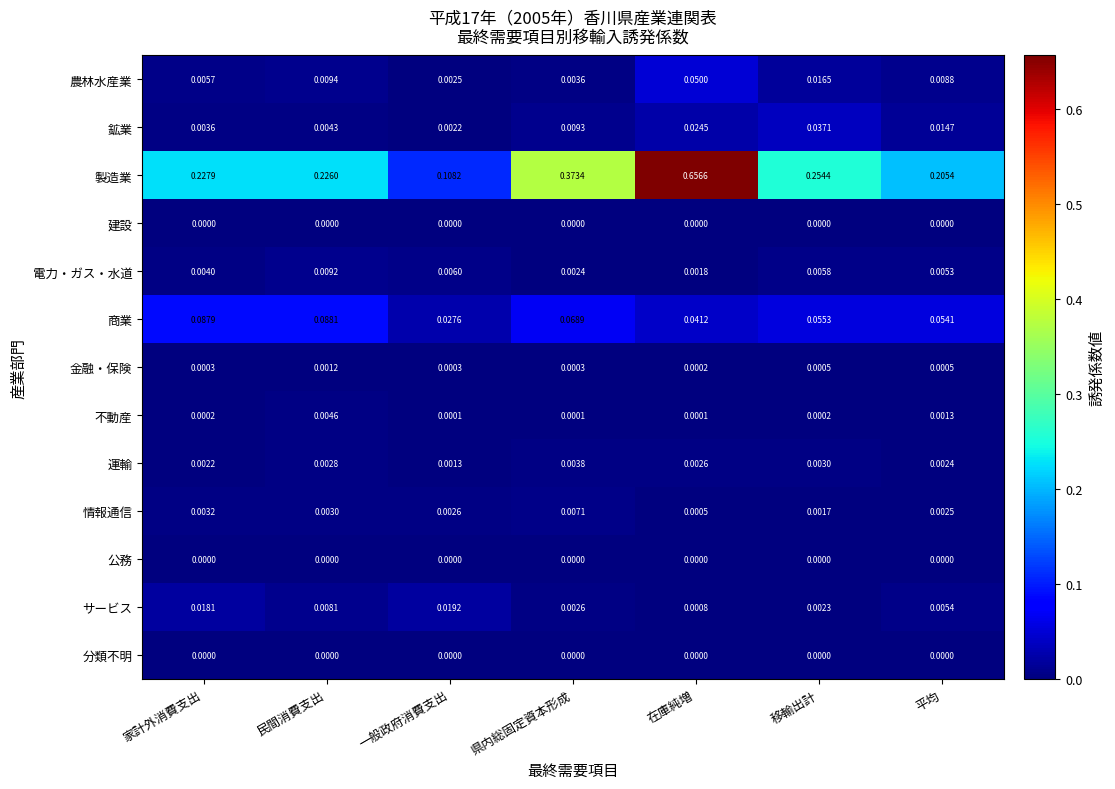

Which series has the largest range (max minus min)?

製造業